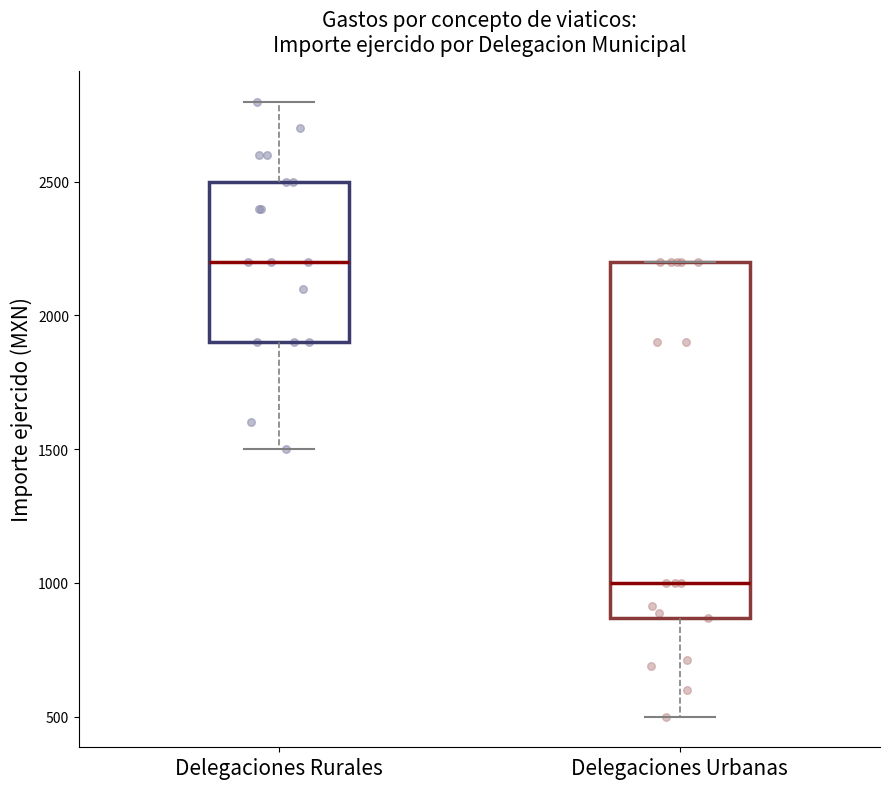

Where does the upper whisker of the box for Delegaciones Rurales end on the y-axis? The values are not printed on the chart, so give them approximately, as read against the axis.

2800